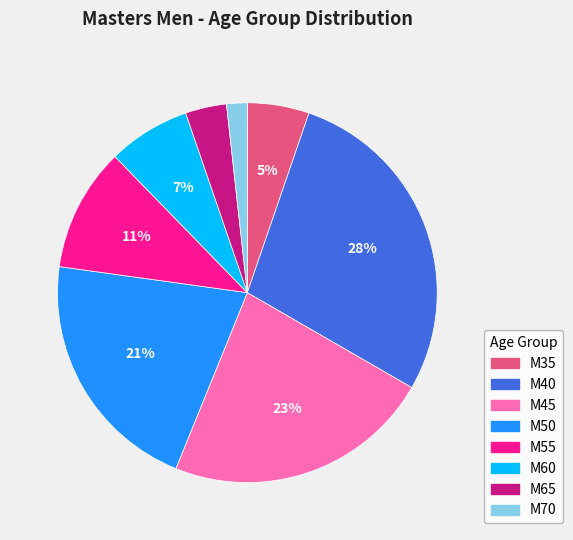

Which has a higher value, M45 or M70?

M45